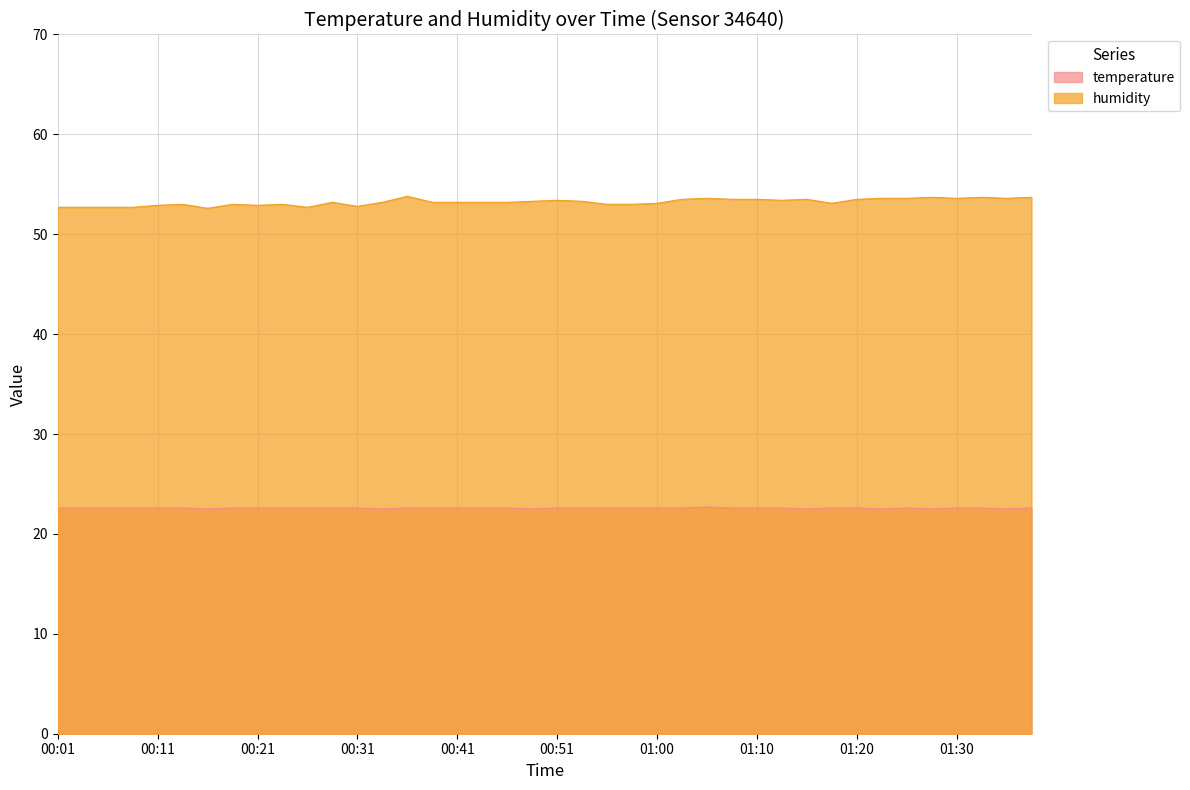

List the labels in order of humidity value, largest first.

00:36, 01:27, 01:32, 01:37, 01:05, 01:22, 01:25, 01:30, 01:35, 01:03, 01:08, 01:10, 01:15, 01:20, 00:51, 01:13, 00:48, 00:53, 00:28, 00:33, 00:38, 00:41, 00:43, 00:46, 01:00, 01:17, 00:13, 00:18, 00:23, 00:55, 00:58, 00:11, 00:21, 00:31, 00:01, 00:03, 00:06, 00:08, 00:26, 00:16